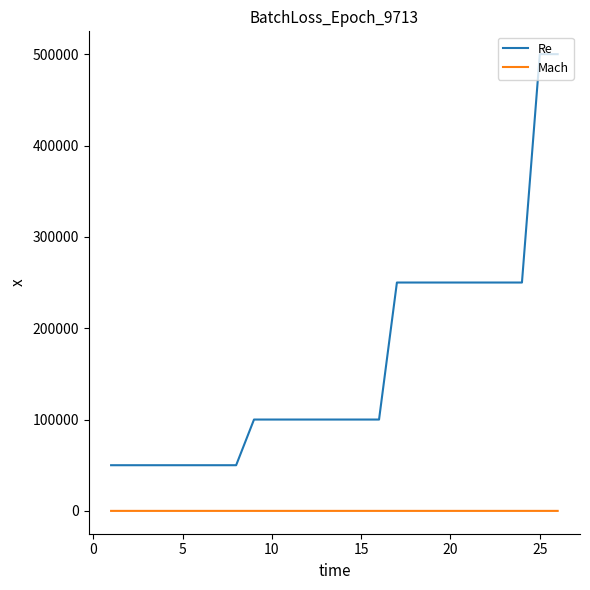

True or false: Mach and Re cross at least once.

False